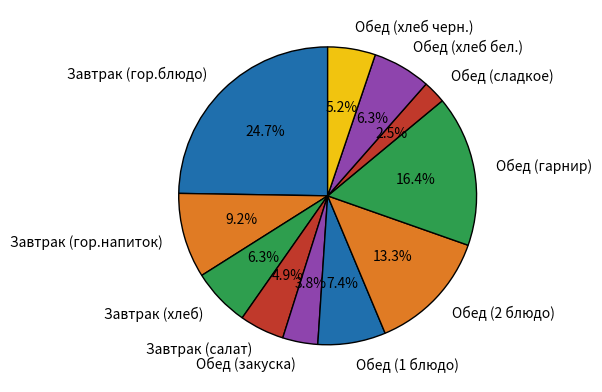

Count the number of slices in the pie.

11